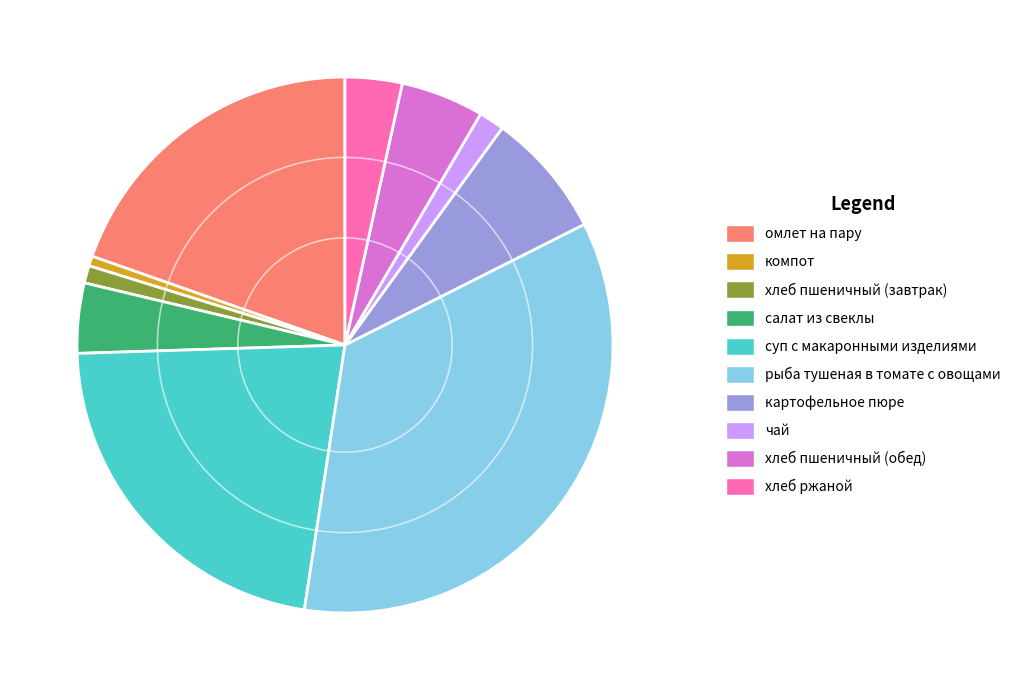

Is the sum of картофельное пюре and хлеб ржаной greater than half?

No